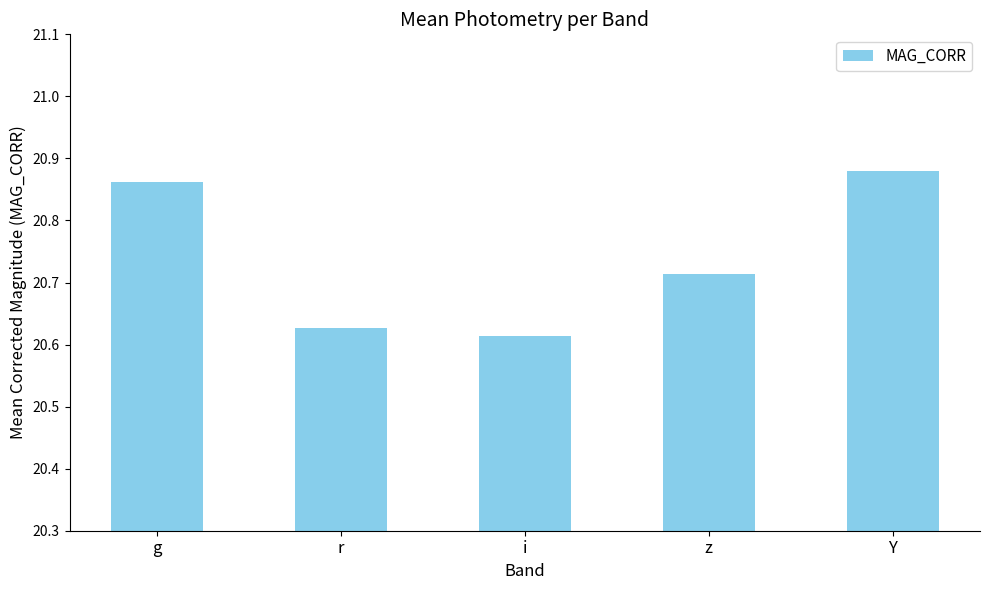

Which label corresponds to the largest value in the chart?

Y